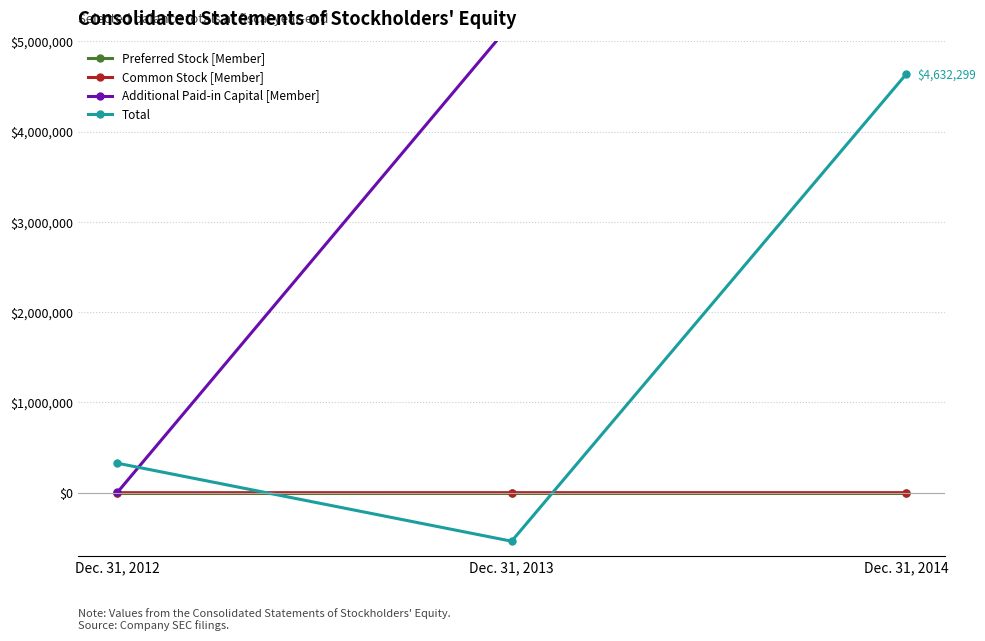

Which series has the largest total across all categories?

Additional Paid-in Capital [Member]